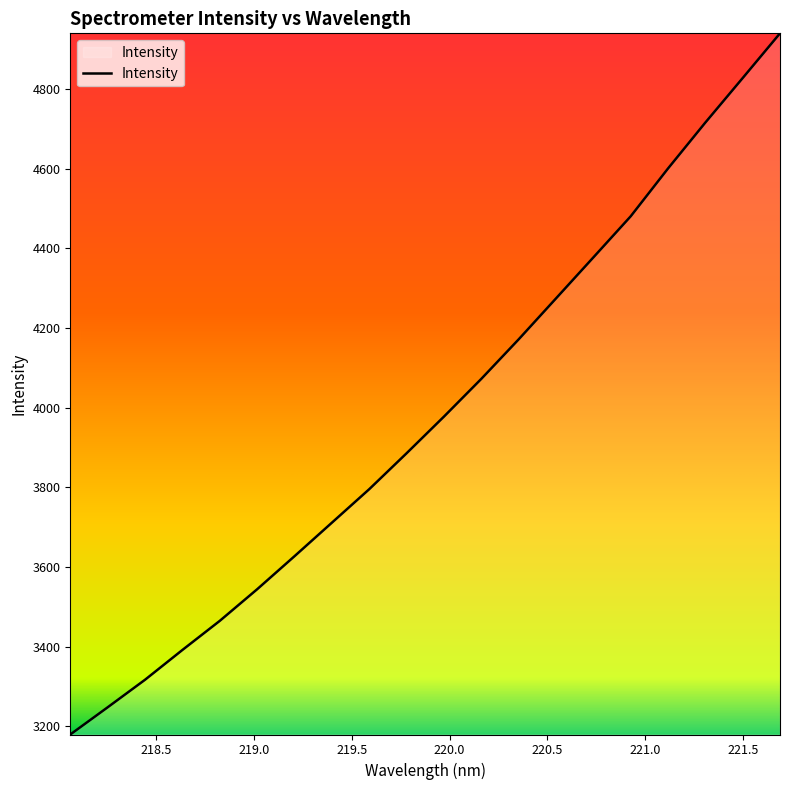

True or false: there are more than 2 points higher than both neighbors.

False